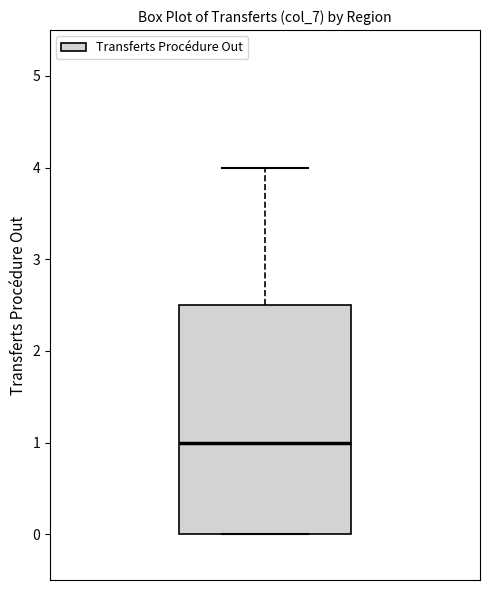

Transcribe this box plot: give where the median line is, the range the box spans, and where the two whiskers end, as read against the y-axis. The values are not printed on the chart, so give them approximately, as read against the axis.

median 1.0, box 0.0 to 2.5, whiskers 0.0 to 4.0